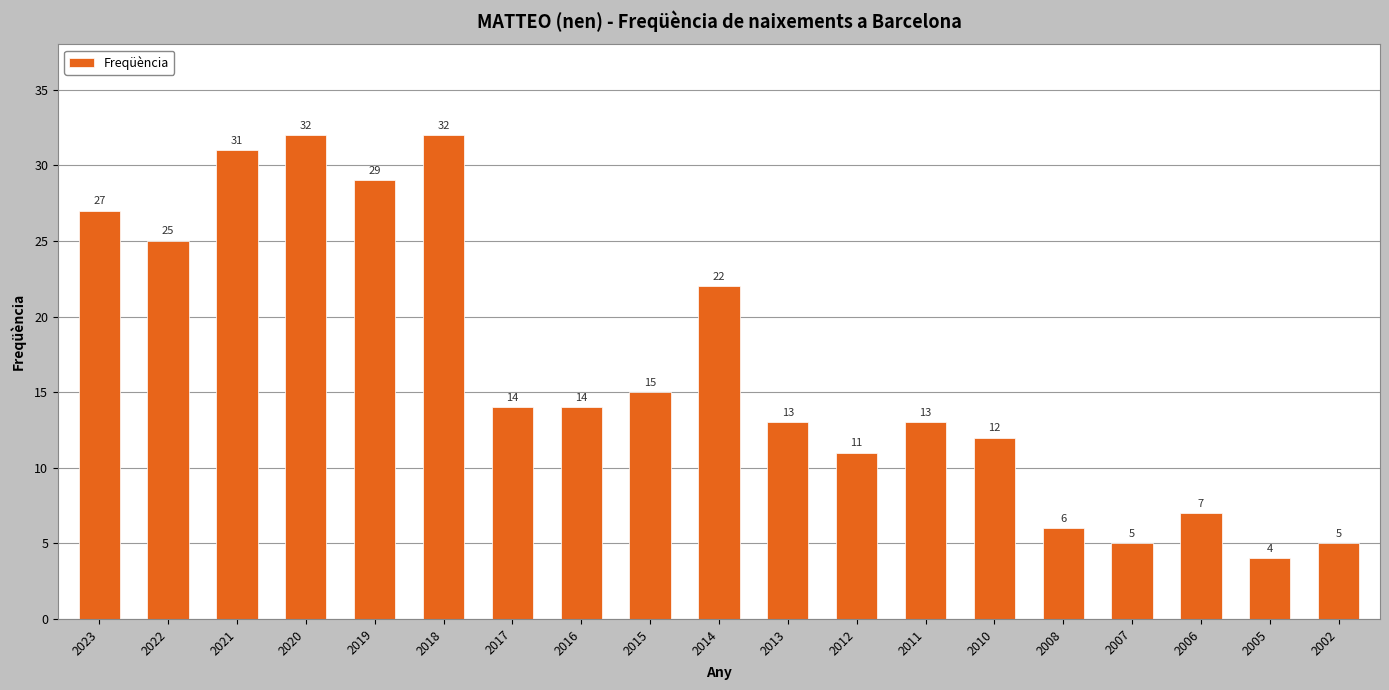

What is the difference between the values at 2023 and 2021?

4